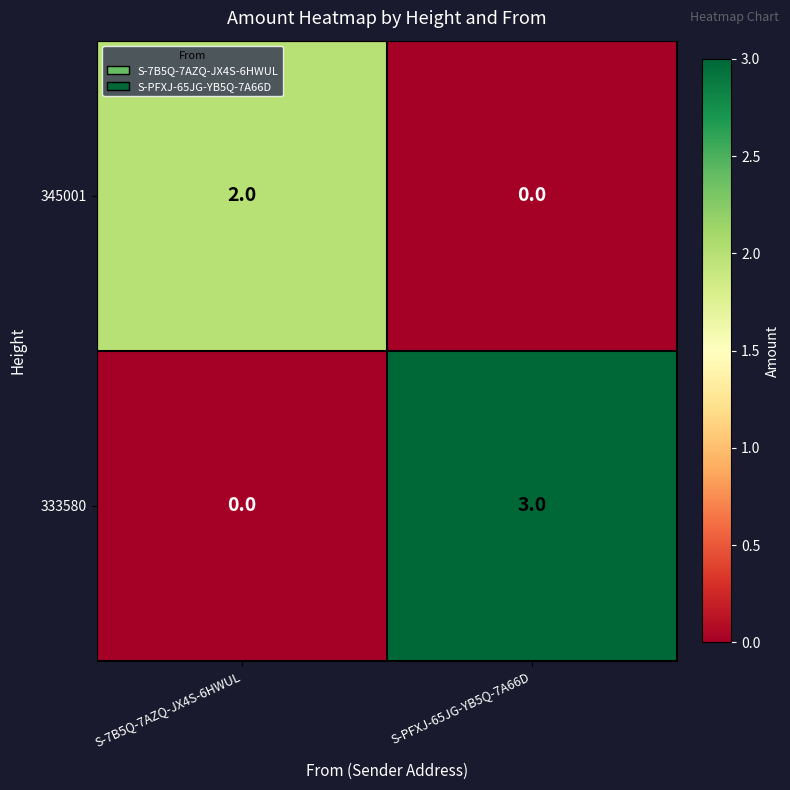

At S-PFXJ-65JG-YB5Q-7A66D, list the series in order from largest to smallest.

333580, 345001